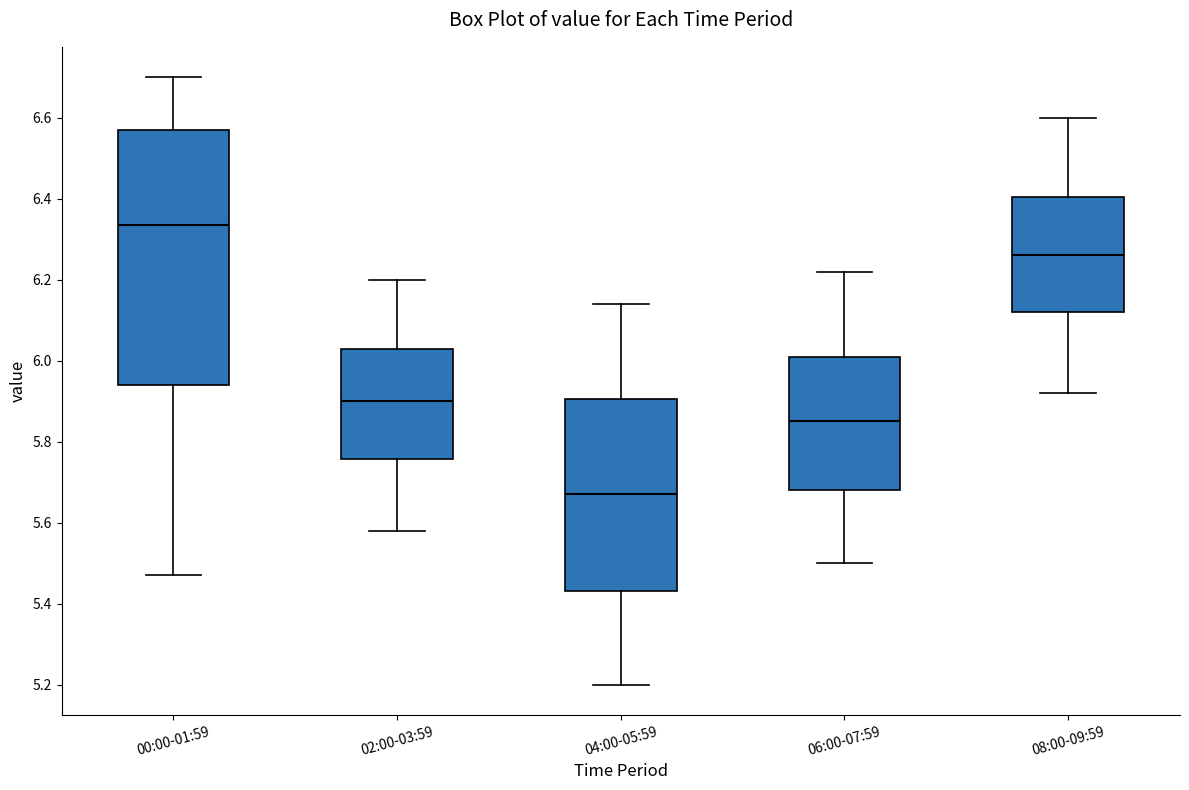

Reading left to right, read every box against the y-axis: the position of its median line, the range the box covers, and the ends of its whiskers. The values are not printed on the chart, so give them approximately, as read against the axis.

00:00-01:59: median 6.34, box 5.94 to 6.58, whiskers 5.48 to 6.70
02:00-03:59: median 5.90, box 5.76 to 6.02, whiskers 5.58 to 6.20
04:00-05:59: median 5.68, box 5.44 to 5.90, whiskers 5.20 to 6.14
06:00-07:59: median 5.86, box 5.68 to 6.02, whiskers 5.50 to 6.22
08:00-09:59: median 6.26, box 6.12 to 6.40, whiskers 5.92 to 6.60